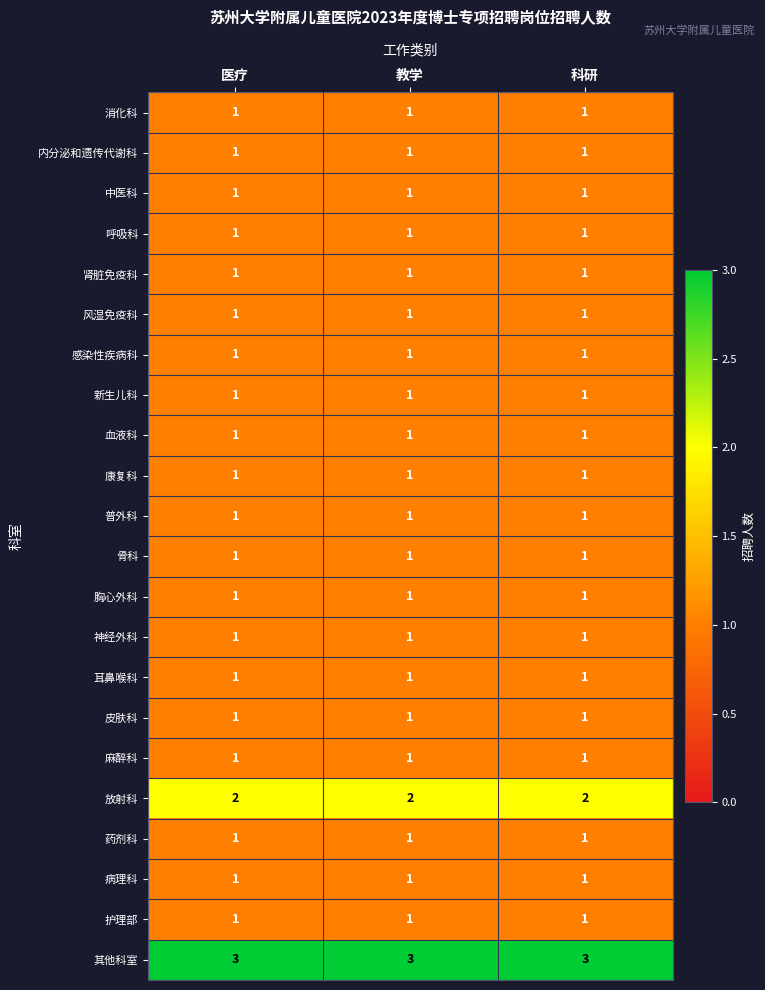

What is the total value across all series at 科研?

25